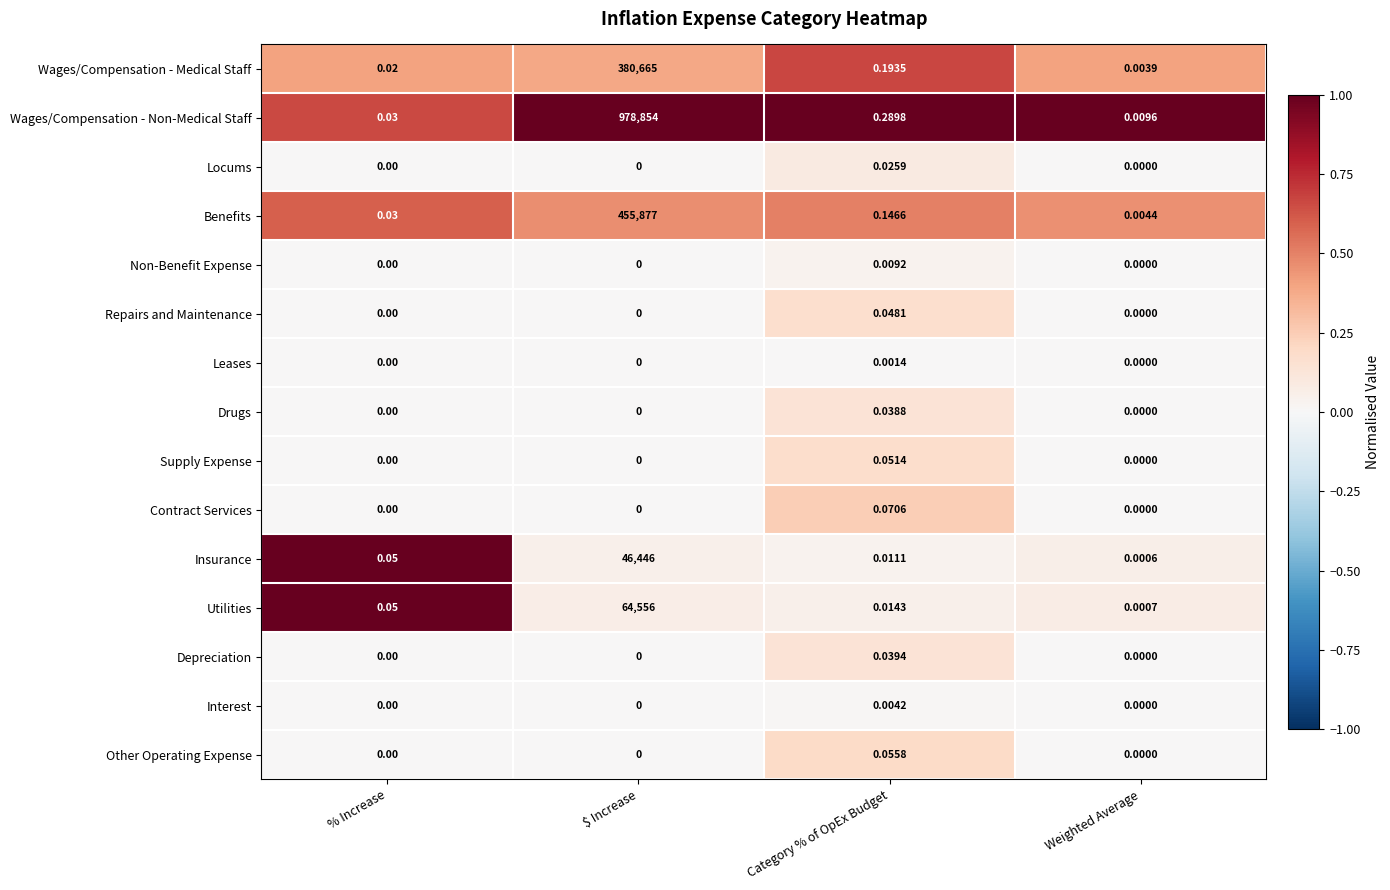

Rank the series by their maximum value, from lowest to highest.

Leases, Interest, Non-Benefit Expense, Locums, Drugs, Depreciation, Repairs and Maintenance, Supply Expense, Other Operating Expense, Contract Services, Insurance, Utilities, Wages/Compensation - Medical Staff, Benefits, Wages/Compensation - Non-Medical Staff